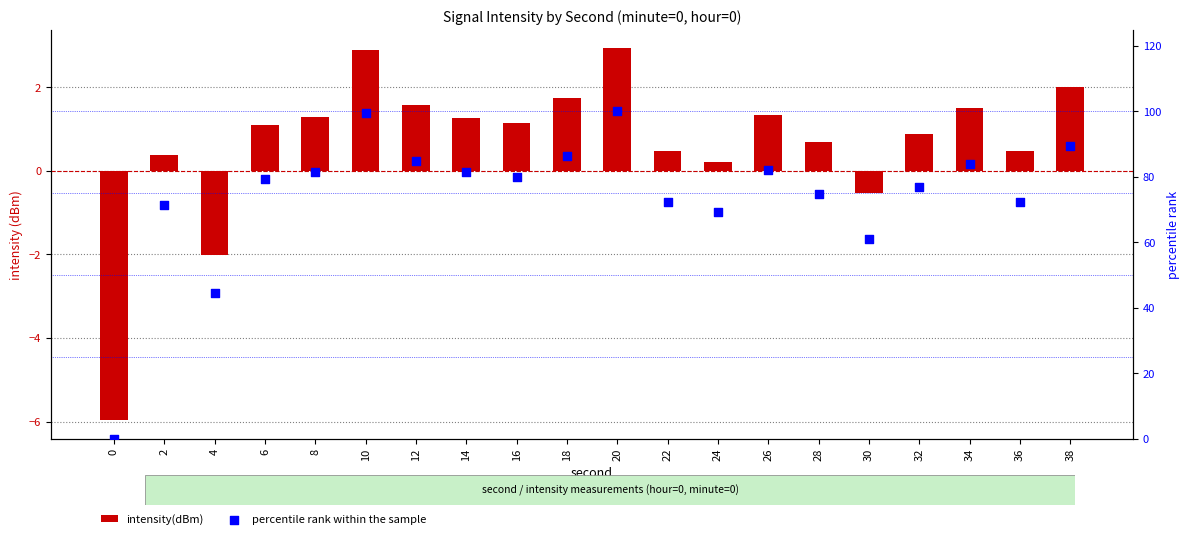

What is the total value across all series at 26?

83.3